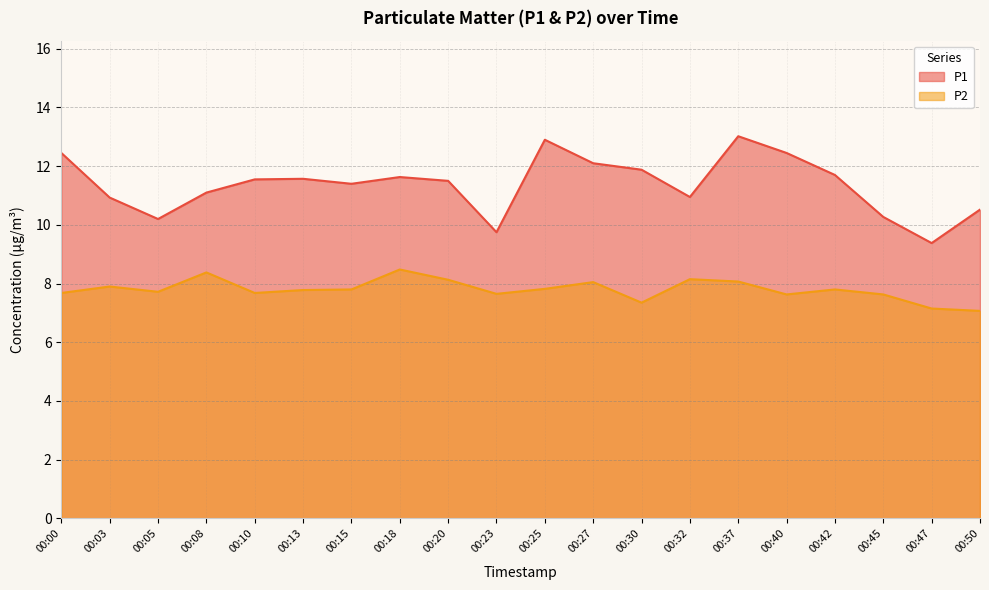

Between 00:20 and 00:10, which is larger?

00:10